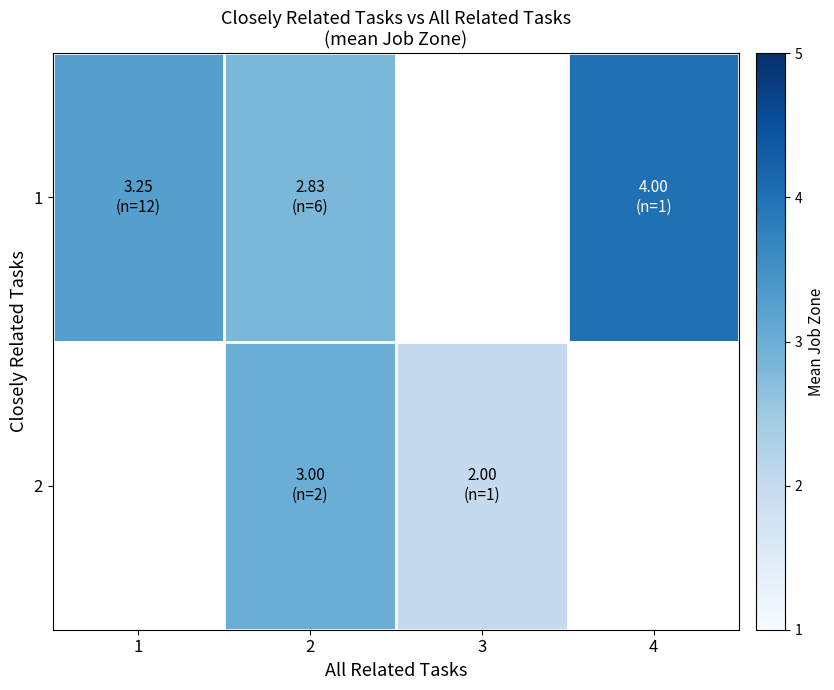

Is the value of 1 at 1 greater than the value of 2 at 4?

No